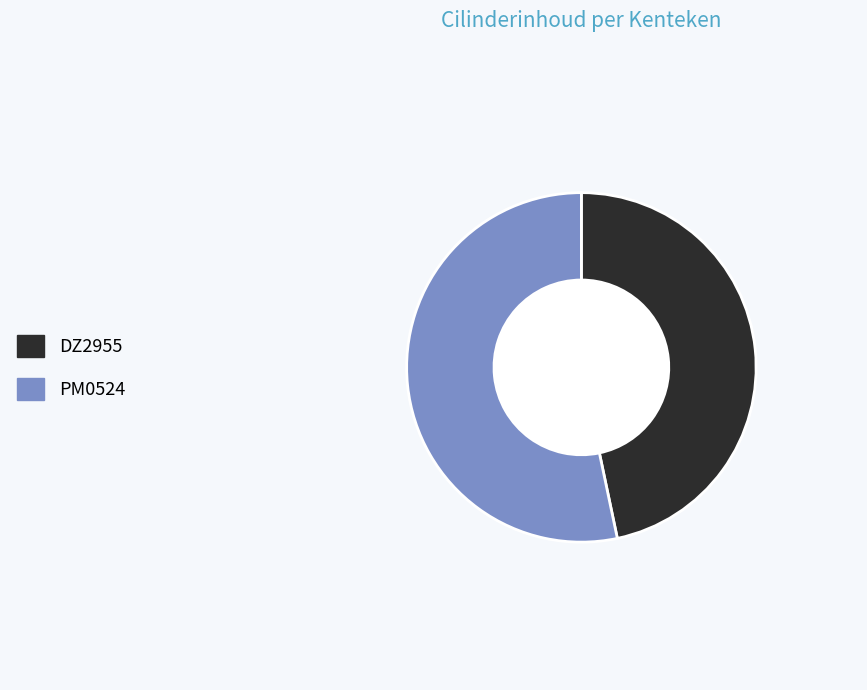

True or false: DZ2955 accounts for 47% of the total.

True